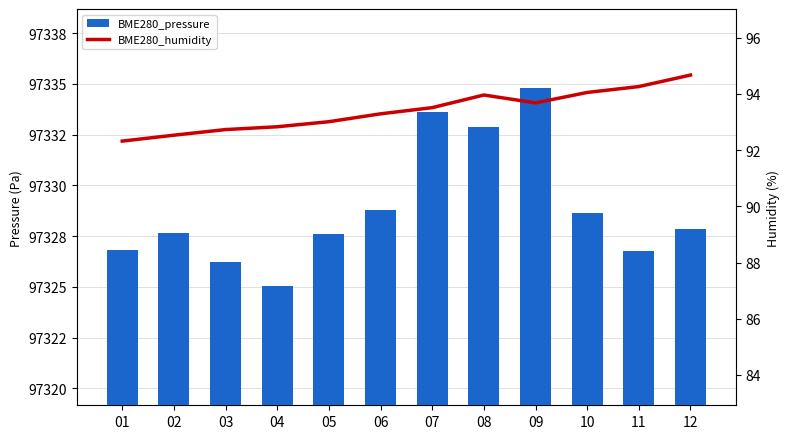

At which category does the chart reach its peak across all series?

09